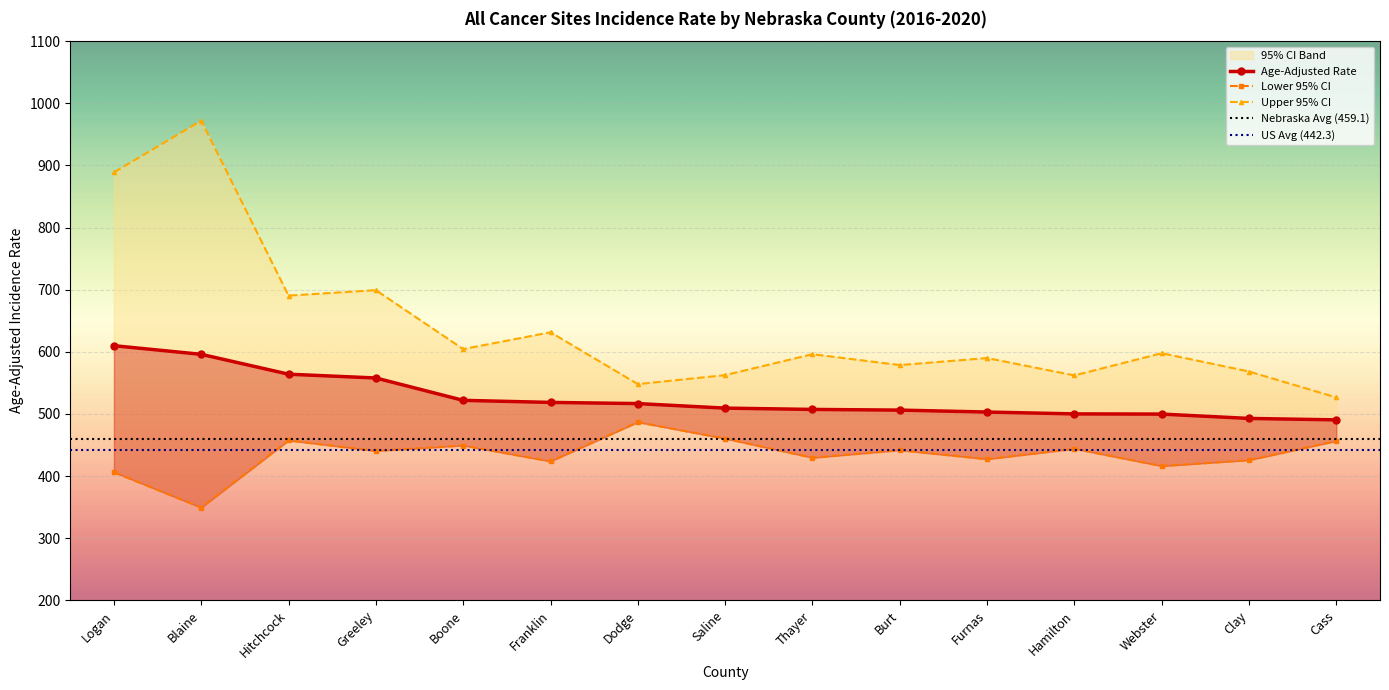

Count the number of data series in this chart.

3